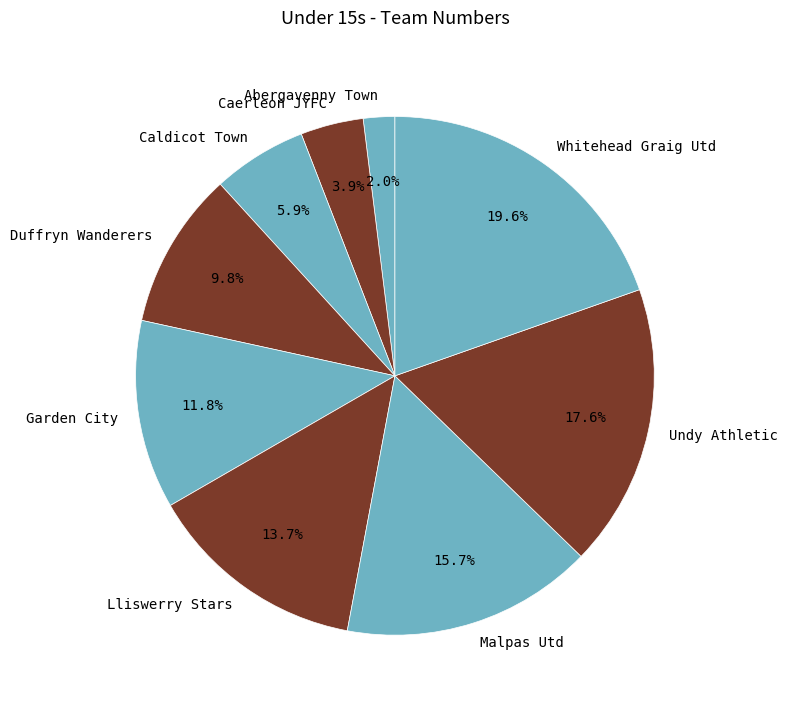

Which category has the smallest portion of the pie?

Abergavenny Town